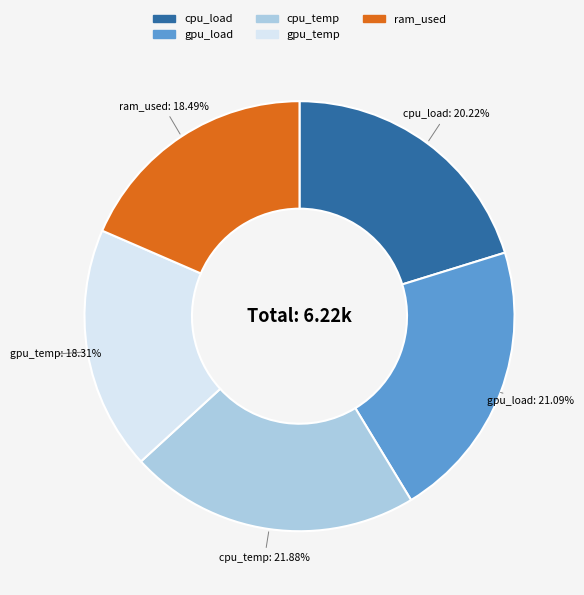

Which slice is the largest?

cpu_temp